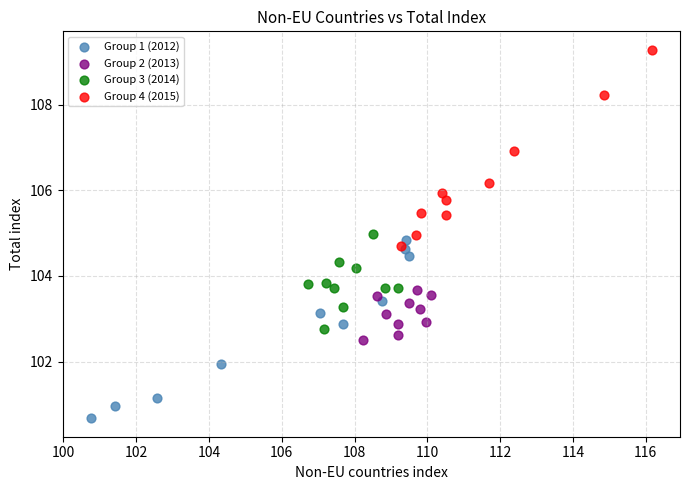

Which series contains the highest Y value?

Group 4 (2015)